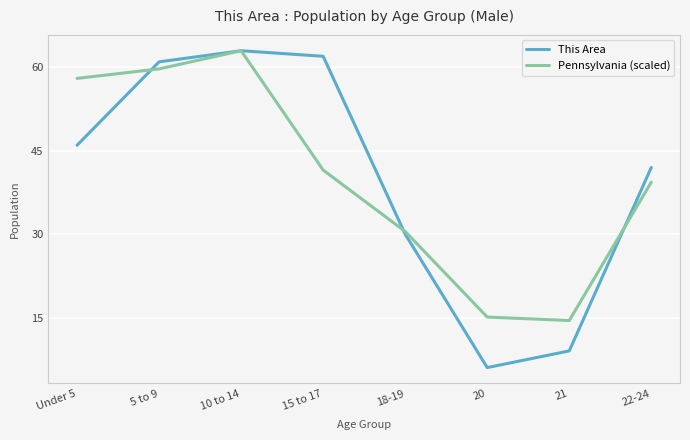

The This Area series shows 11.9 at 21. True or false?

False